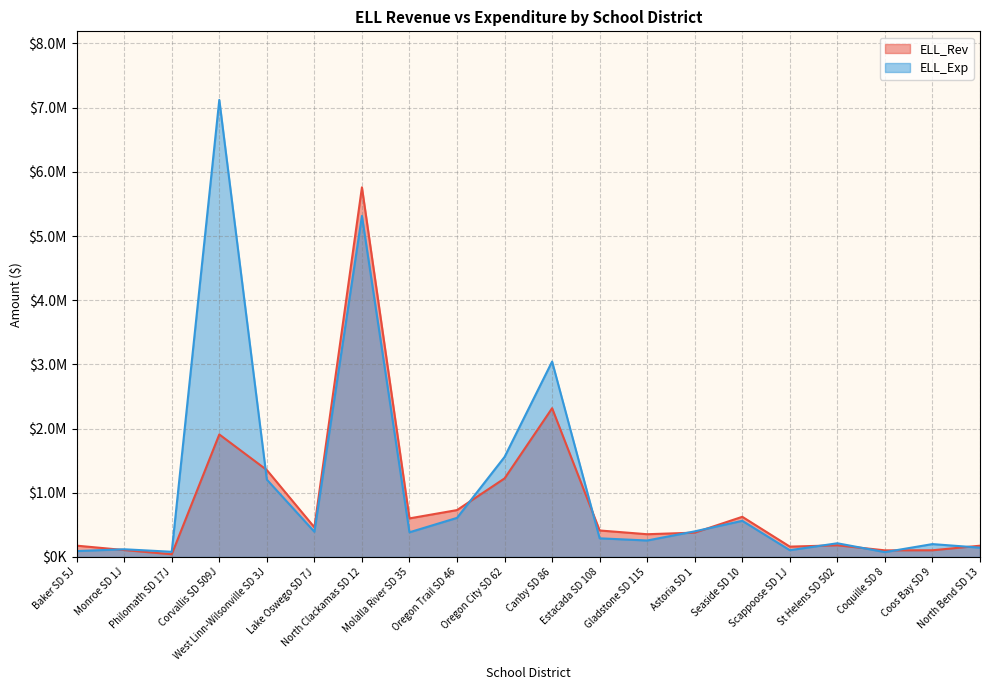

Which series has the largest total across all categories?

ELL_Exp